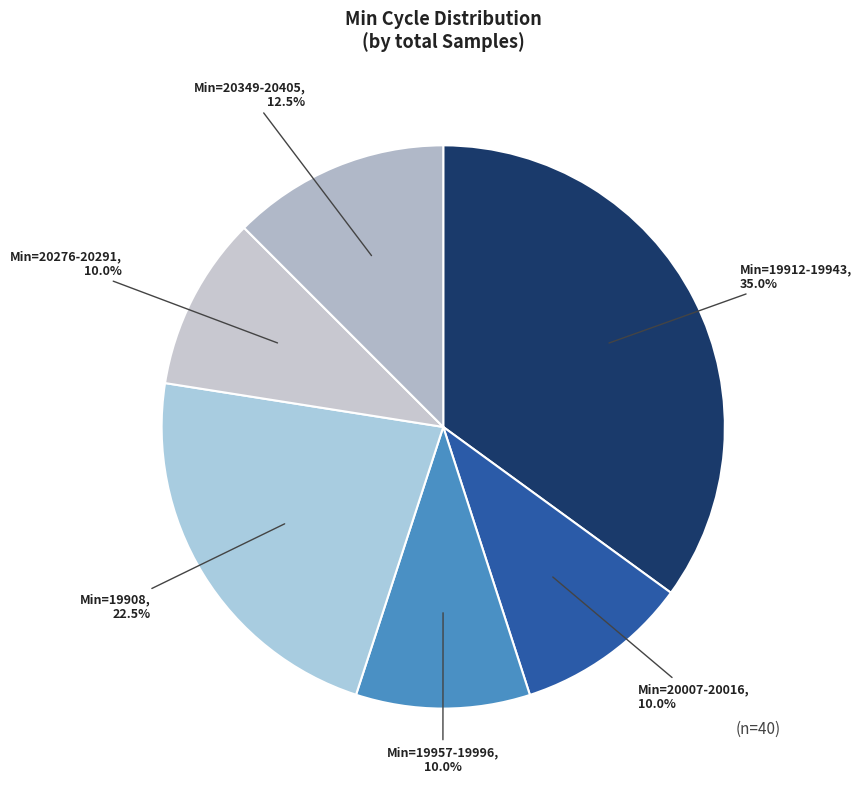

How many slices are in this pie chart?

6